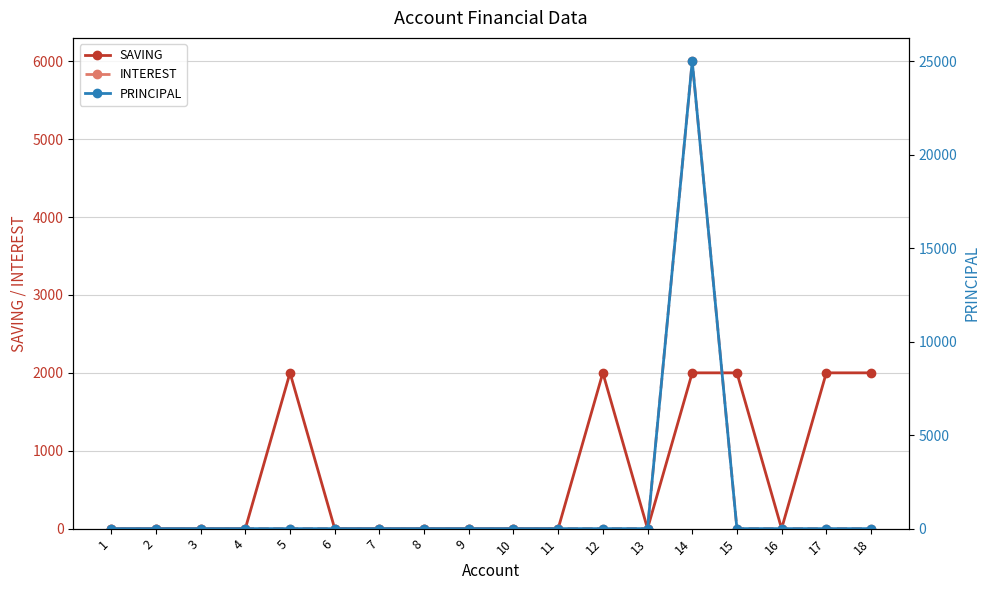

What are all the series names shown in the legend?

SAVING, INTEREST, PRINCIPAL